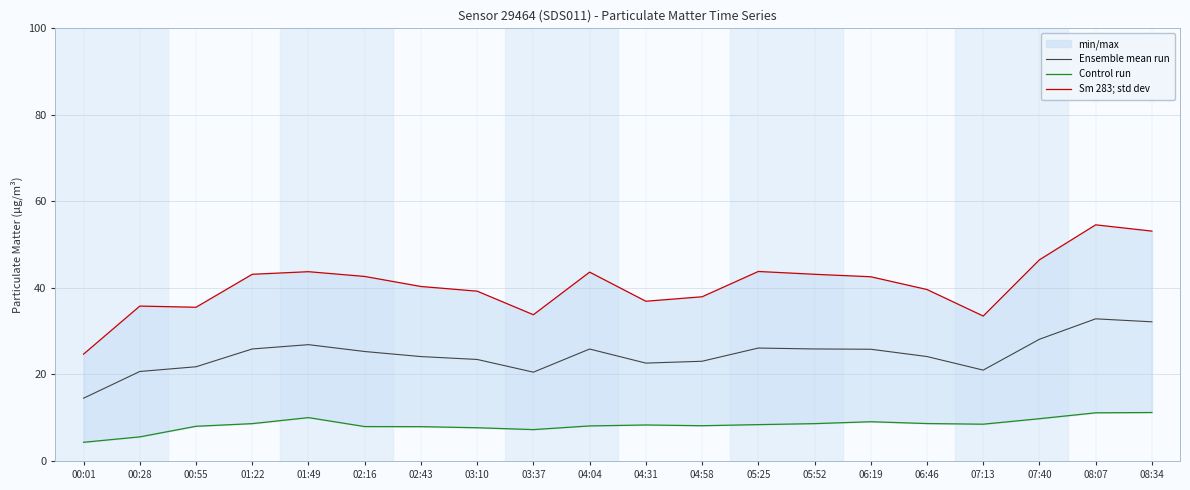

At which category is the sum across all series the highest?

08:07